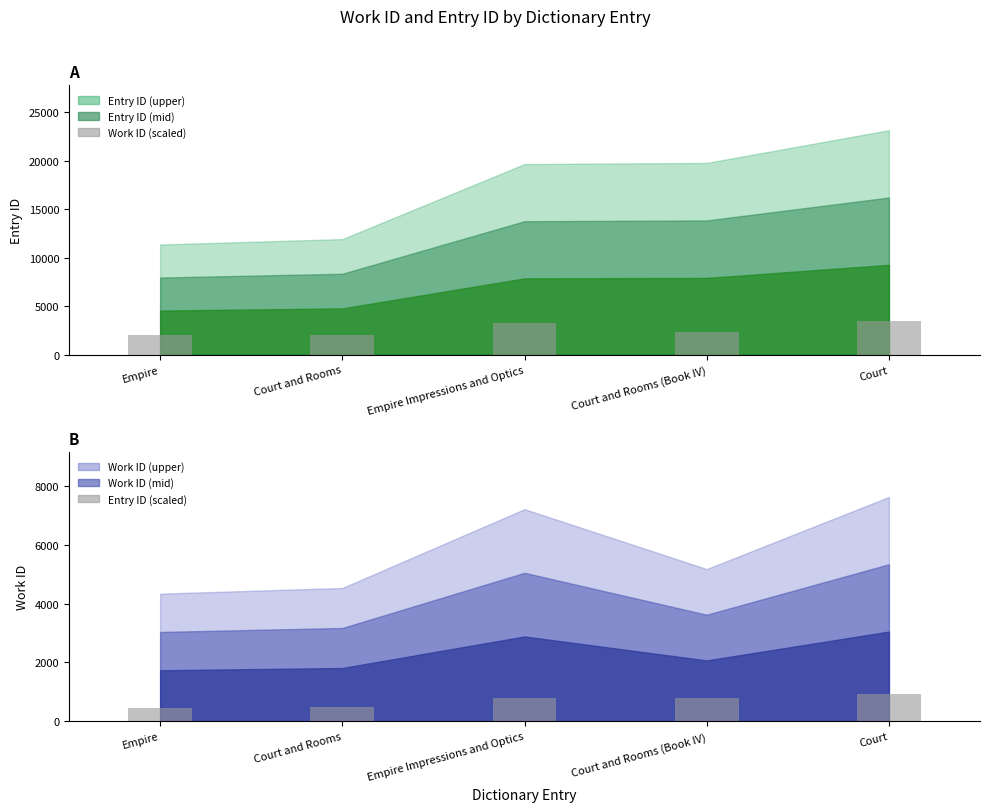

Are the bars horizontal?

No